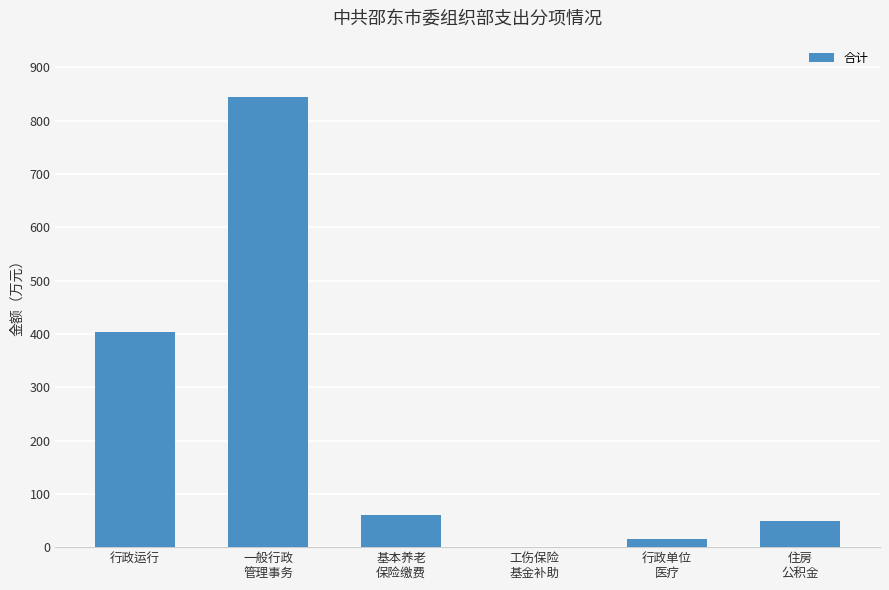

What is the maximum value shown in the chart?

843.6